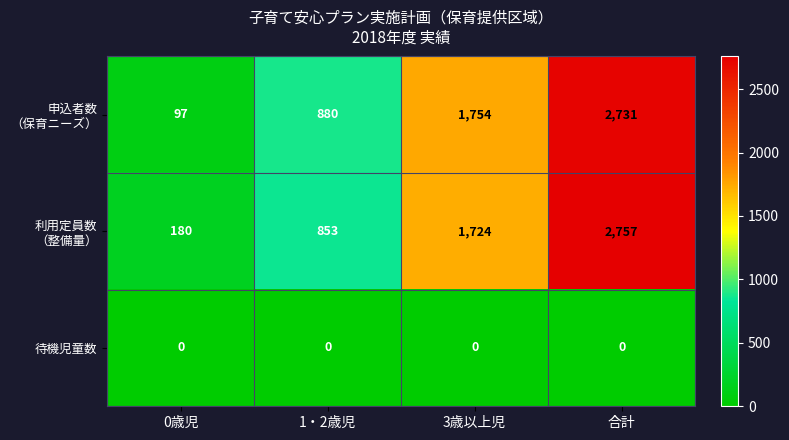

What is the total value across all series at 3歳以上児?

3478